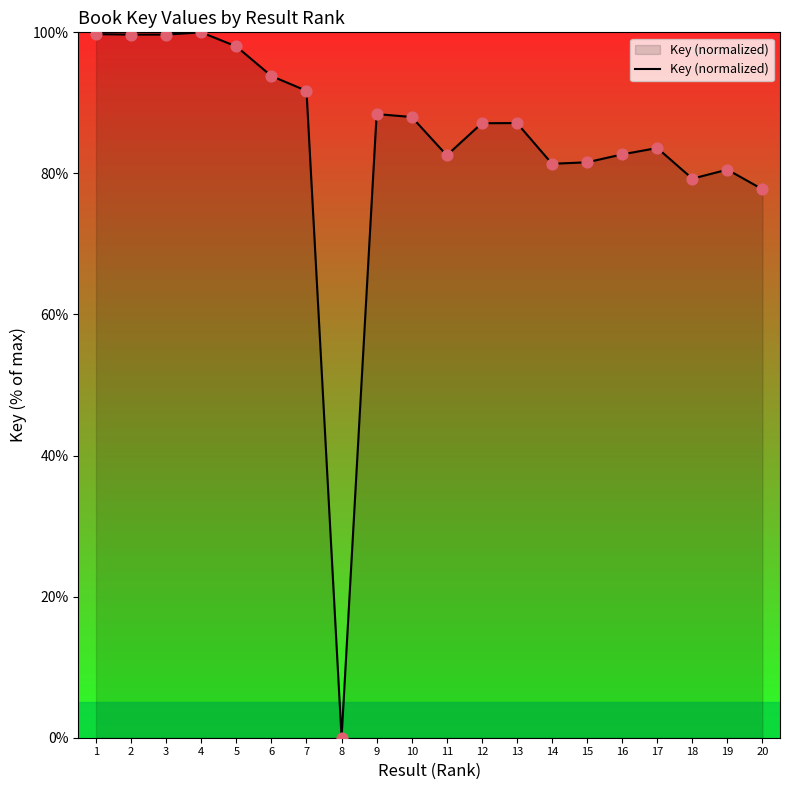

Between 2 and 20, which is larger?

2